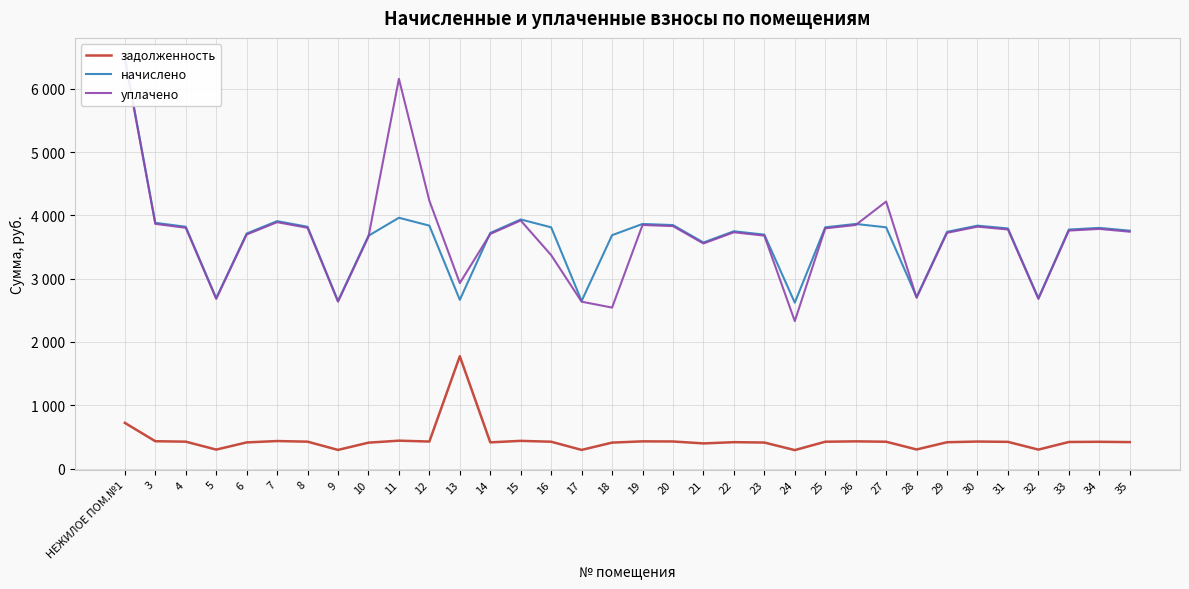

What are all the series names shown in the legend?

задолженность, начислено, уплачено